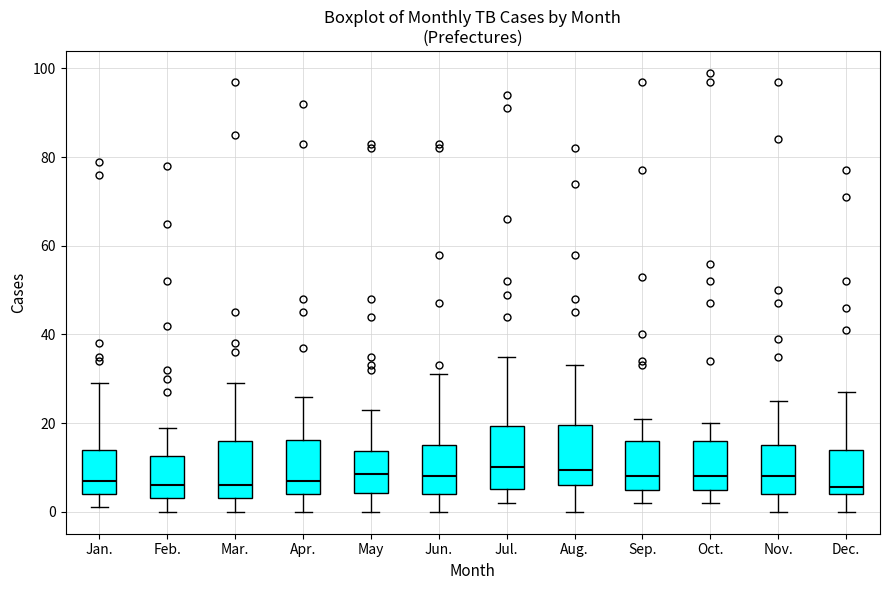

Reading left to right, read every box against the y-axis: the position of its median line, the range the box covers, and the ends of its whiskers. The values are not printed on the chart, so give them approximately, as read against the axis.

Jan.: median 8, box 4 to 14, whiskers 2 to 30
Feb.: median 6, box 4 to 12, whiskers 0 to 20
Mar.: median 6, box 4 to 16, whiskers 0 to 30
Apr.: median 8, box 4 to 16, whiskers 0 to 26
May: median 8, box 4 to 14, whiskers 0 to 24
Jun.: median 8, box 4 to 16, whiskers 0 to 32
Jul.: median 10, box 6 to 20, whiskers 2 to 36
Aug.: median 10, box 6 to 20, whiskers 0 to 34
Sep.: median 8, box 6 to 16, whiskers 2 to 22
Oct.: median 8, box 6 to 16, whiskers 2 to 20
Nov.: median 8, box 4 to 16, whiskers 0 to 26
Dec.: median 6, box 4 to 14, whiskers 0 to 28